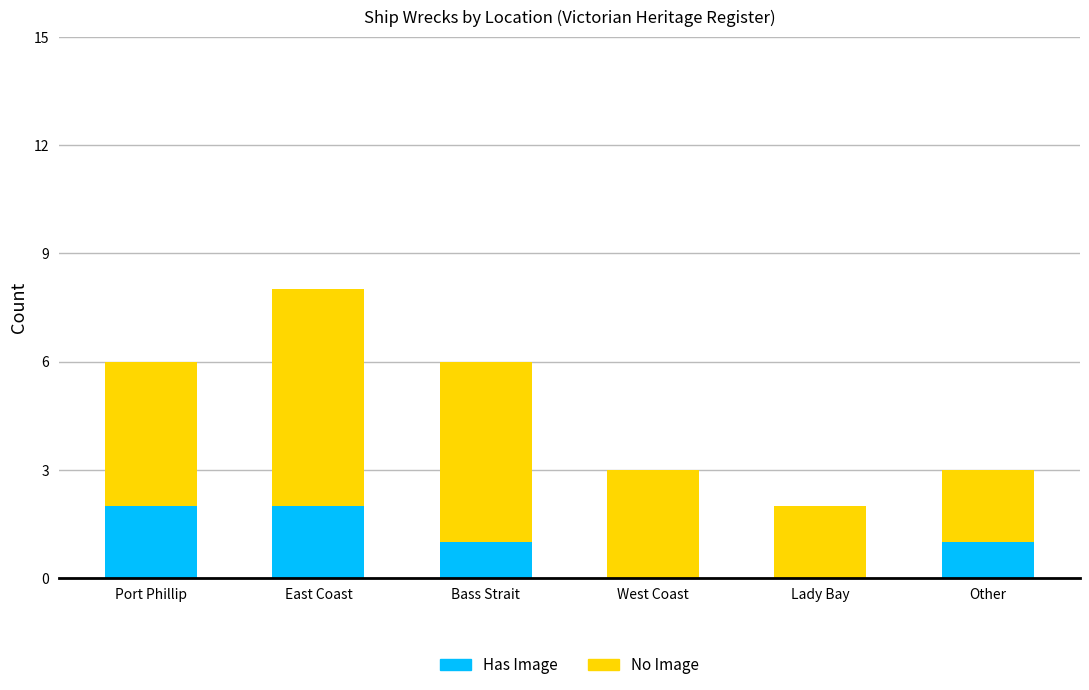

What is the total value across all series at East Coast?

8